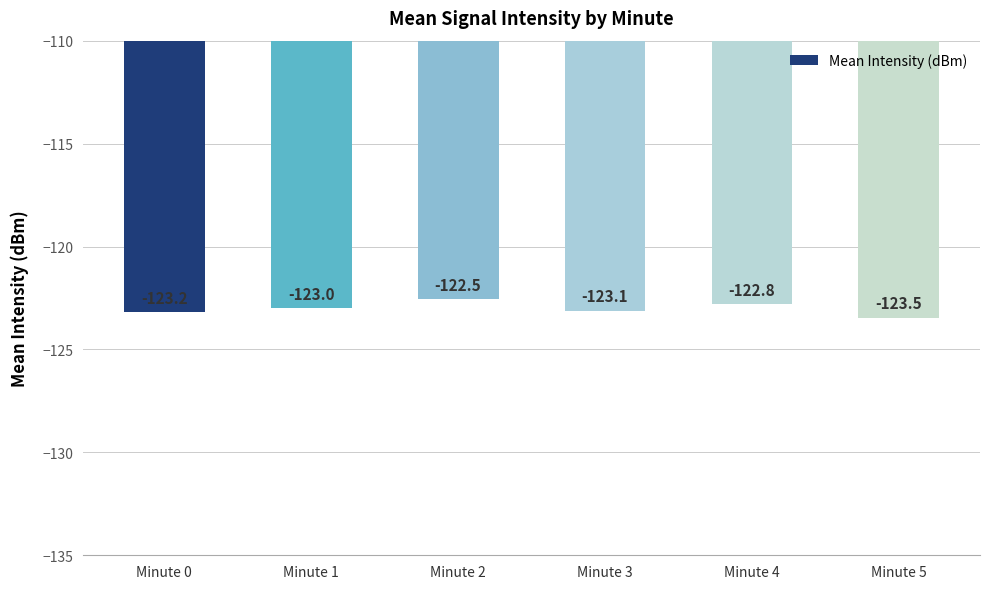

What is the difference between the second highest and second lowest values?

0.4